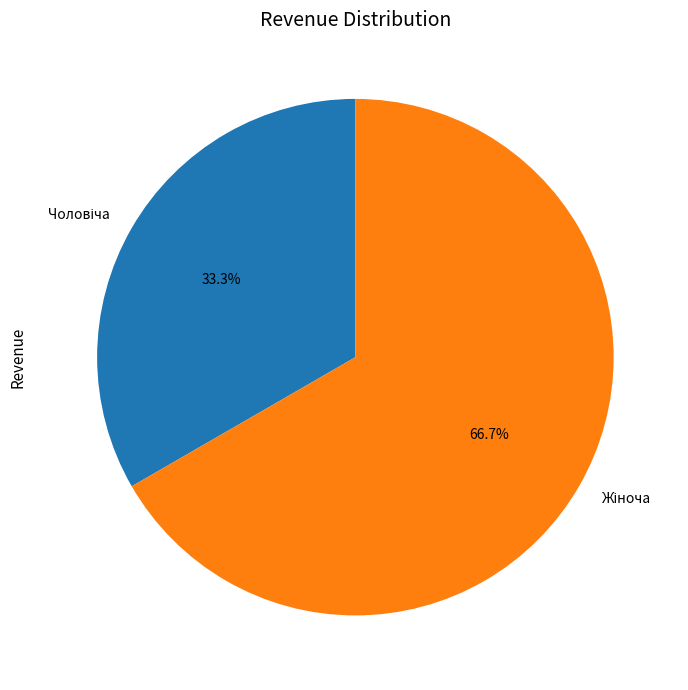

Is there any slice that represents more than half of the pie?

Yes